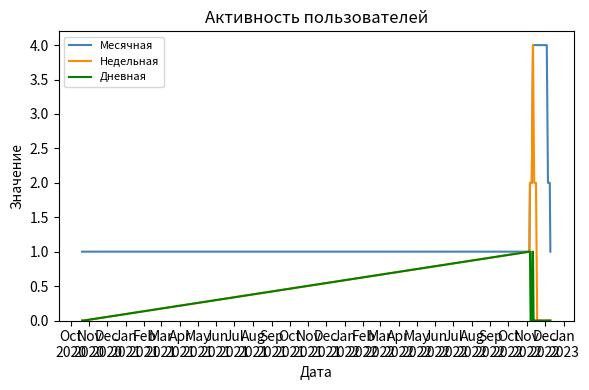

What are all the series names shown in the legend?

Месячная, Недельная, Дневная